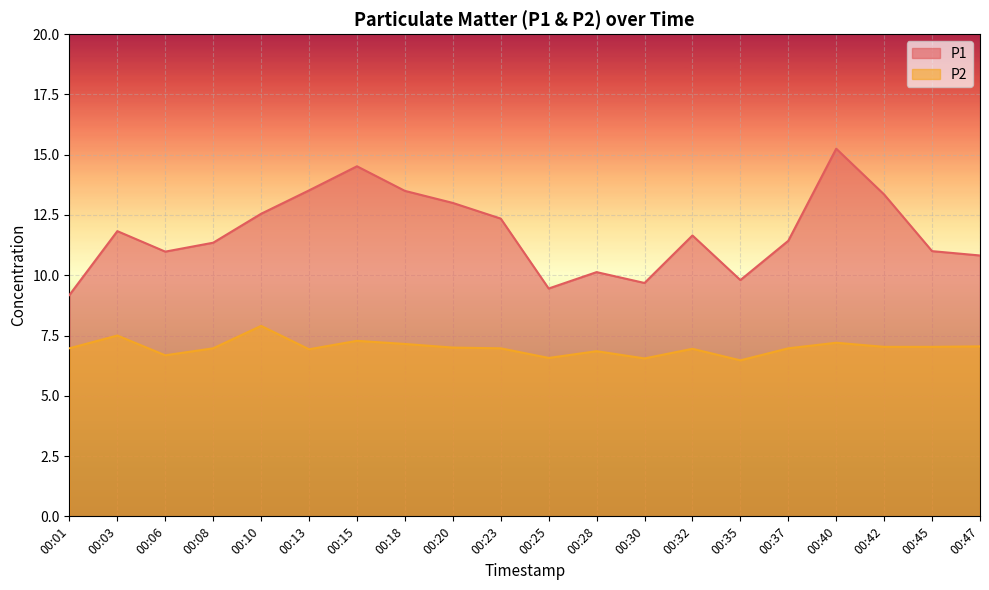

True or false: P1 has more than 2 points higher than both neighbors.

True